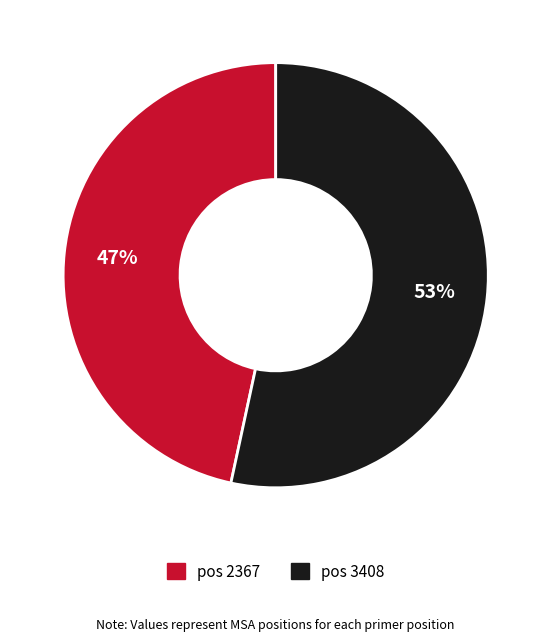

To the nearest percent, what is the average slice percentage?

50%